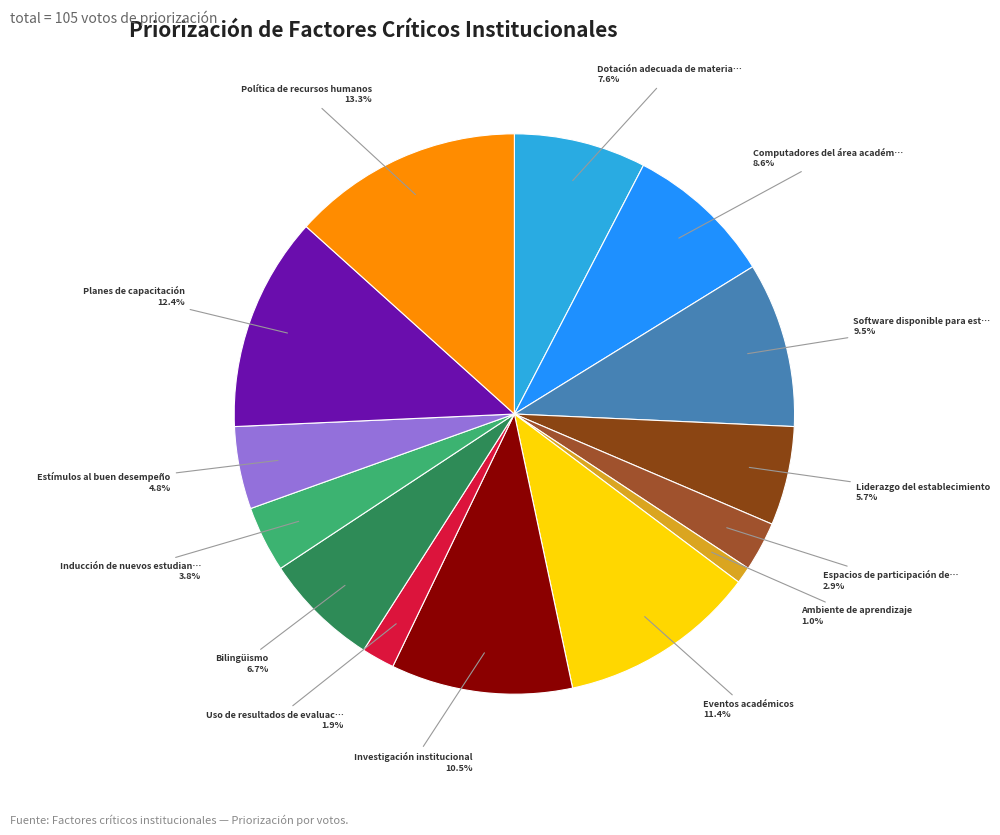

To the nearest percent, what is the difference between the largest and smallest slice percentages?

12%